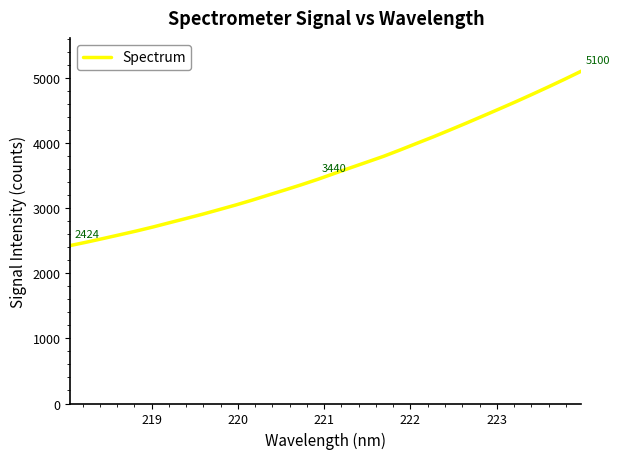

What is the maximum value shown in the chart?

5099.6